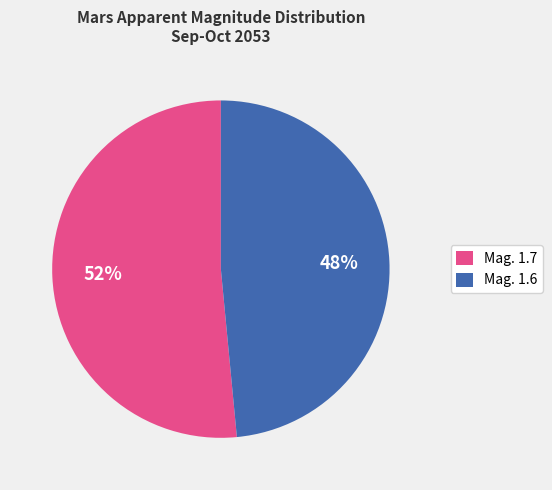

How many segments does this pie chart have?

2